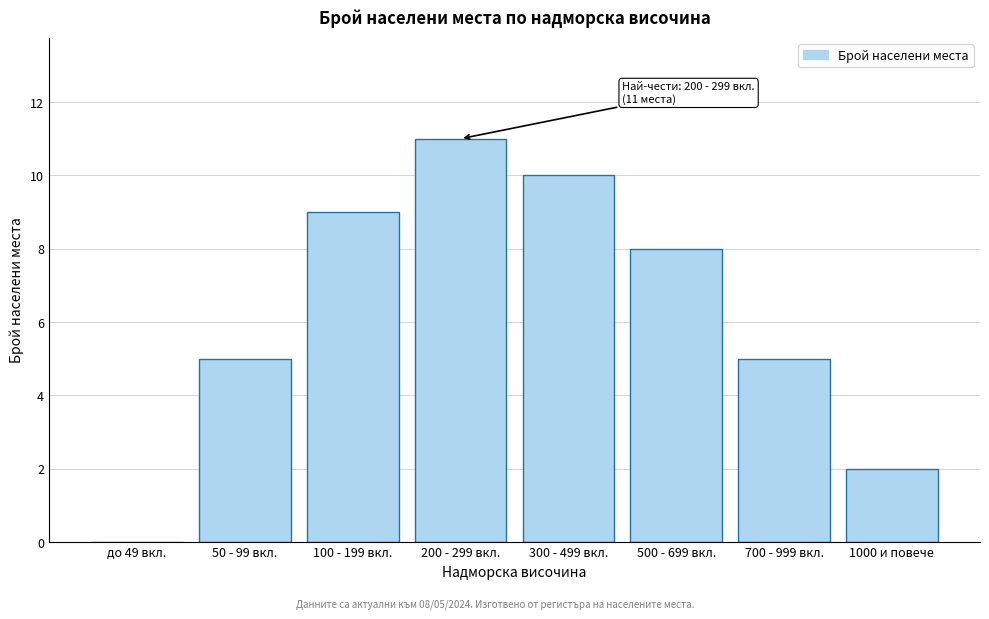

Reading left to right, transcribe all the data shown in this chart.

до 49 вкл.=0	50 - 99 вкл.=5	100 - 199 вкл.=9	200 - 299 вкл.=11	300 - 499 вкл.=10	500 - 699 вкл.=8	700 - 999 вкл.=5	1000 и повече=2